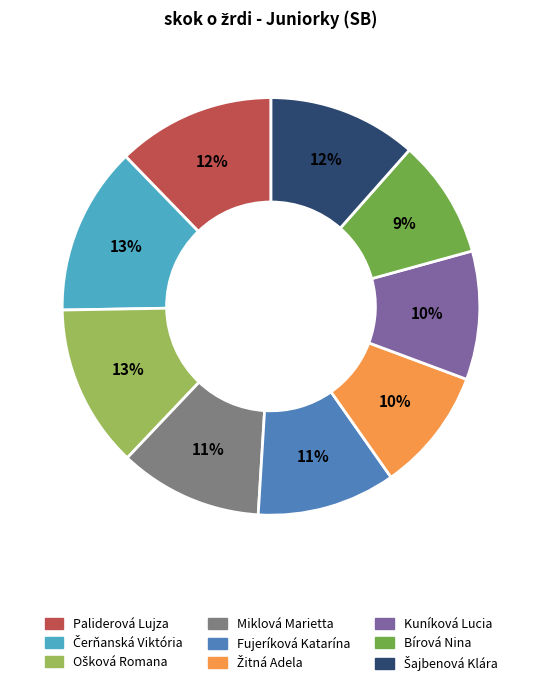

To the nearest percent, what is the average slice percentage?

11%